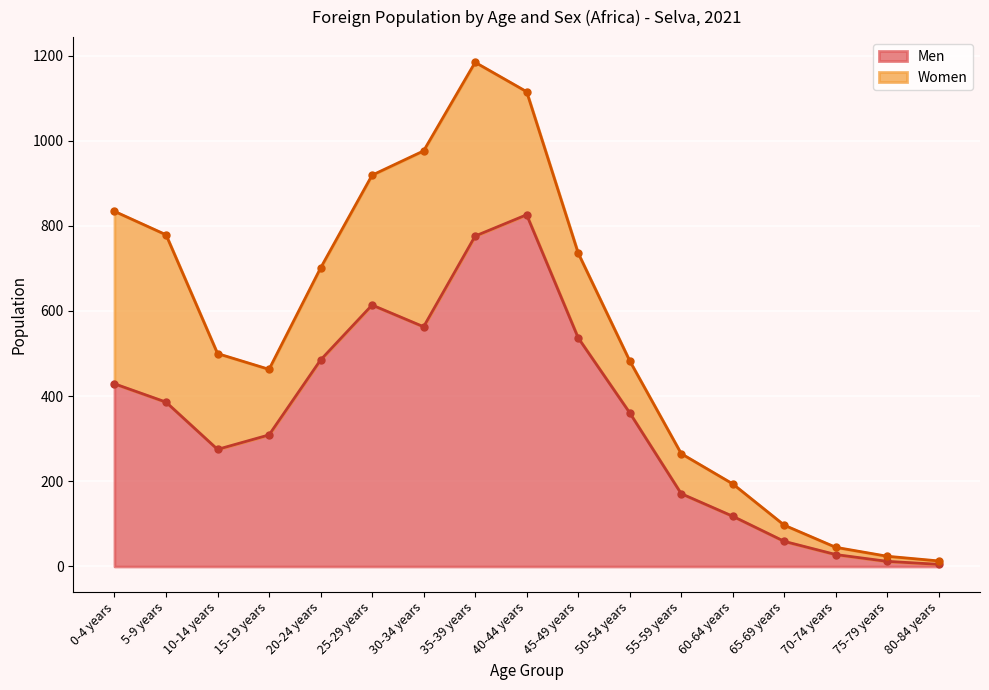

Count the number of categories in the chart.

17